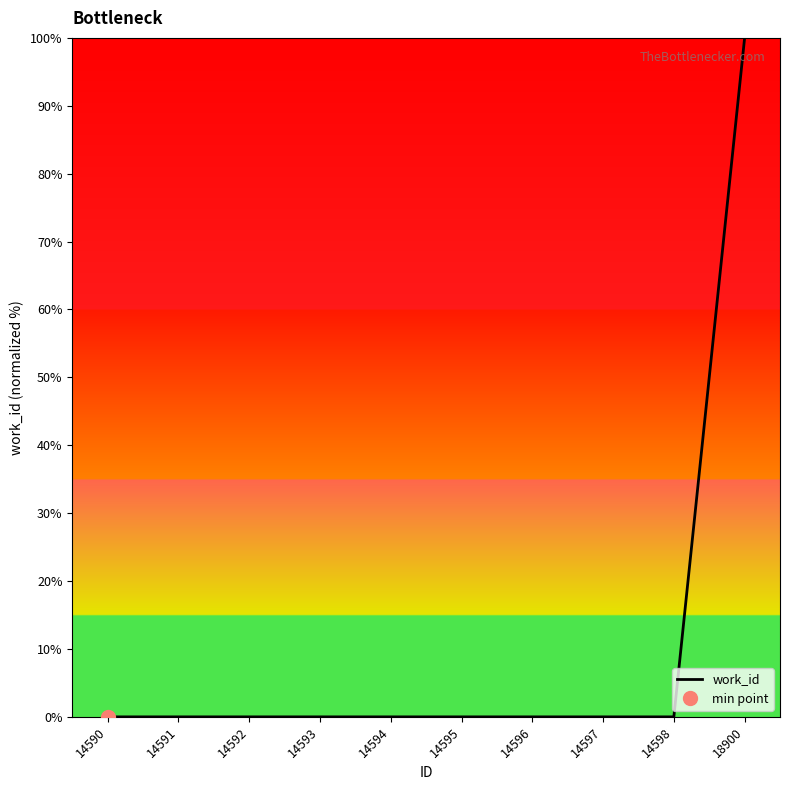

What is the sum of the values at 18900 and 14598?

100